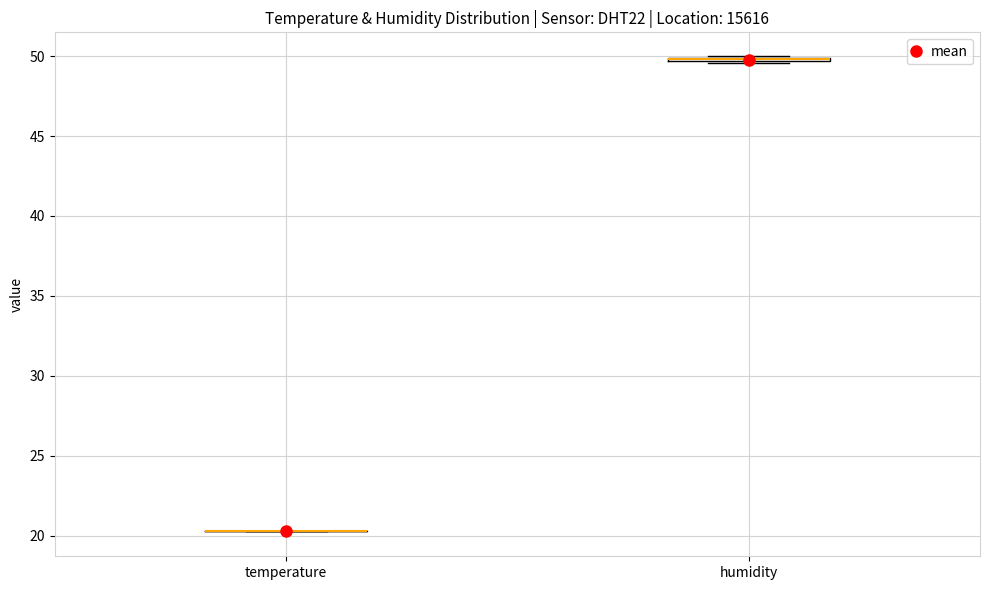

Where is the upper edge of the box for humidity on the y-axis? The values are not printed on the chart, so give them approximately, as read against the axis.

50.0